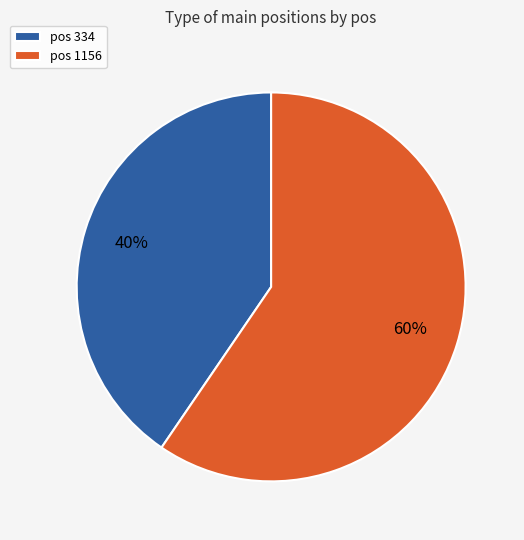

How many segments does this pie chart have?

2